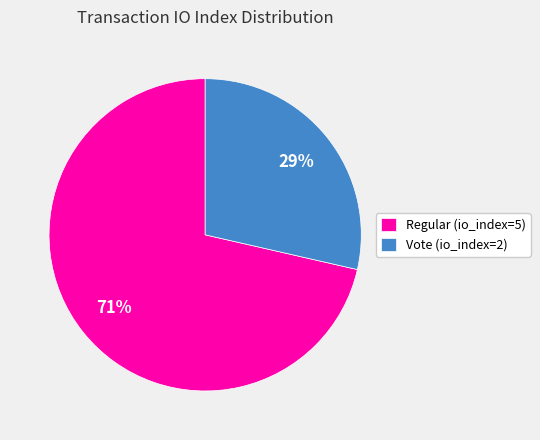

Is the sum of Regular (io_index=5) and Vote (io_index=2) greater than half?

Yes